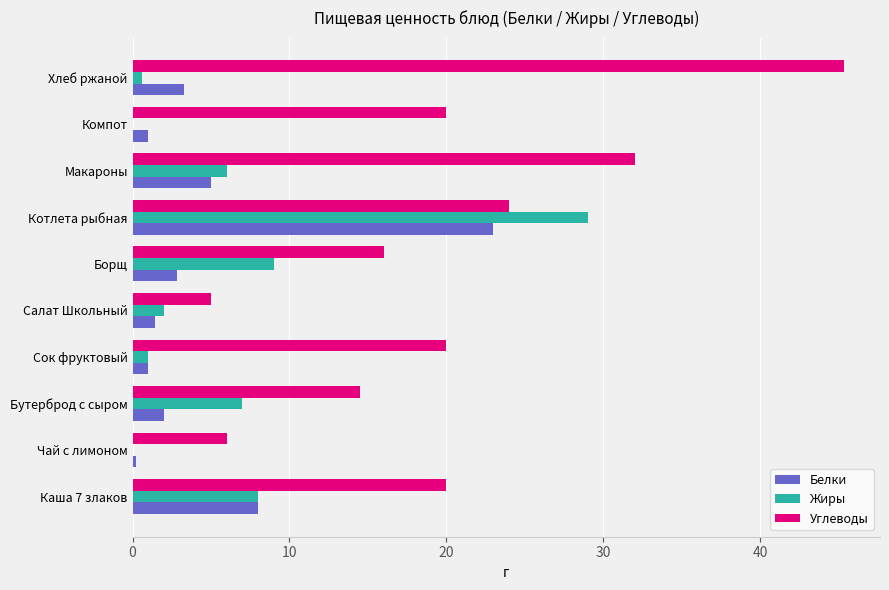

What are all the series names shown in the legend?

Белки, Жиры, Углеводы